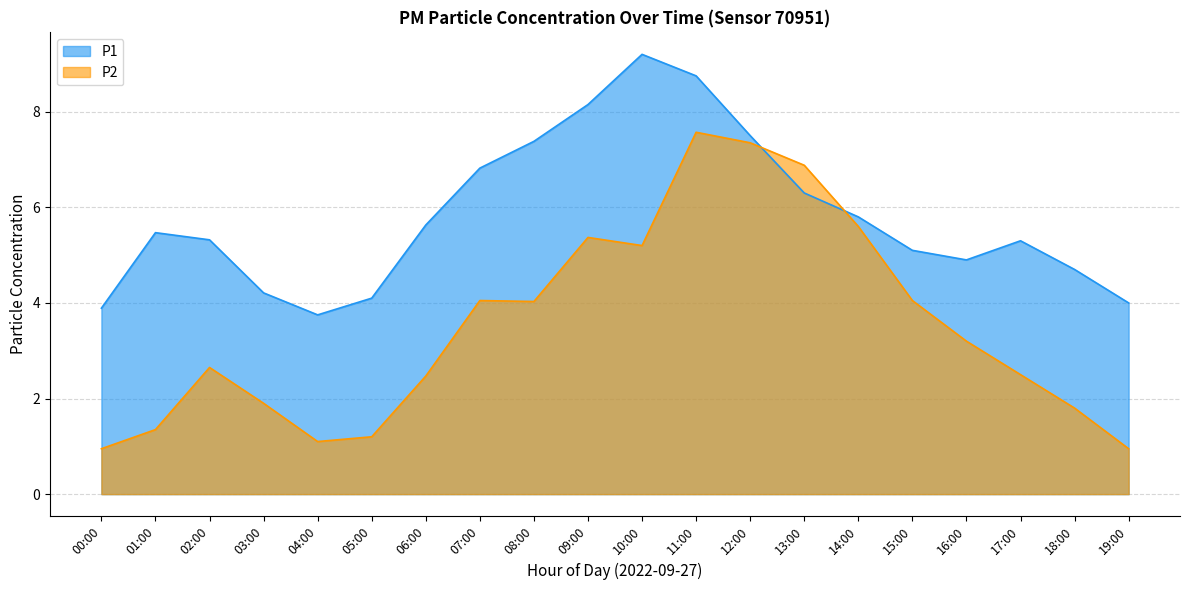

The P1 series shows 5.8 at 14:00. True or false?

True